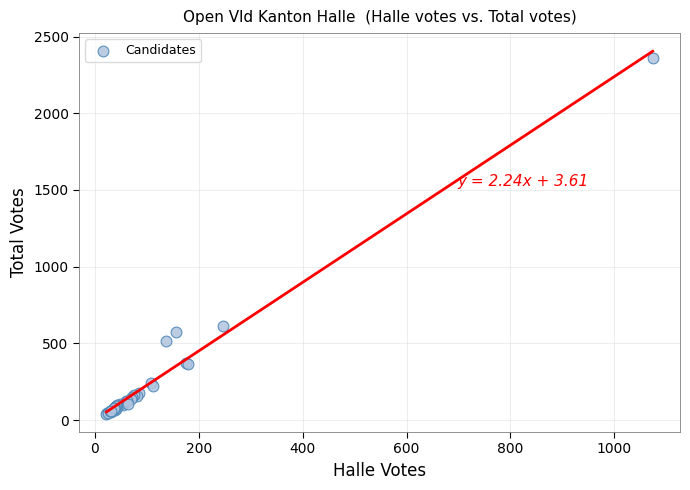

What Y value in the scatter plot is closest to 1201?

614